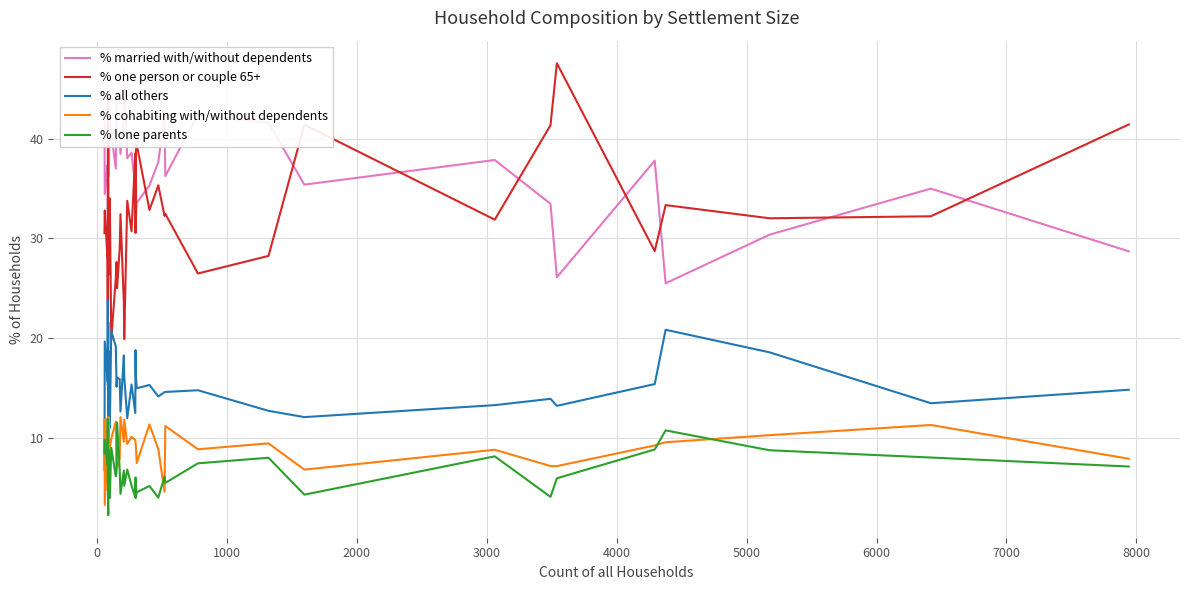

How many lines are shown in the chart?

5